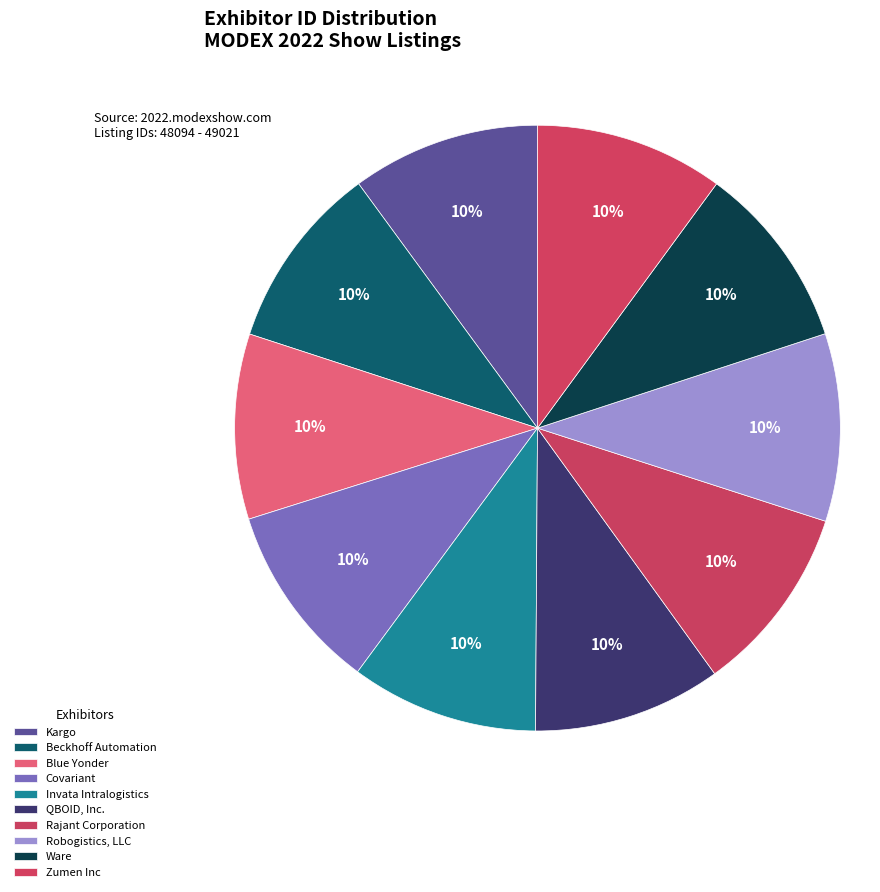

How many slices are in this pie chart?

10